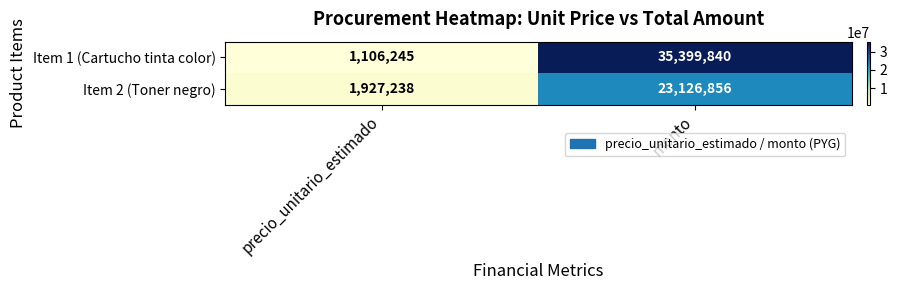

What is the sum of the Item 2 (Toner negro) values at precio_unitario_estimado and monto?

25054094